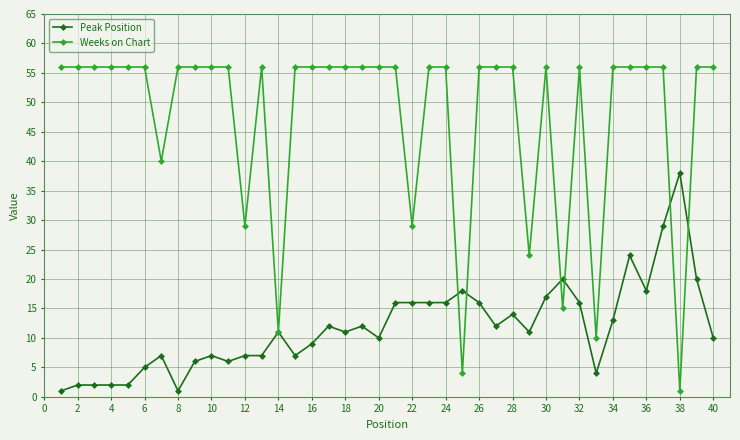

Which series has the largest total across all categories?

Weeks on Chart